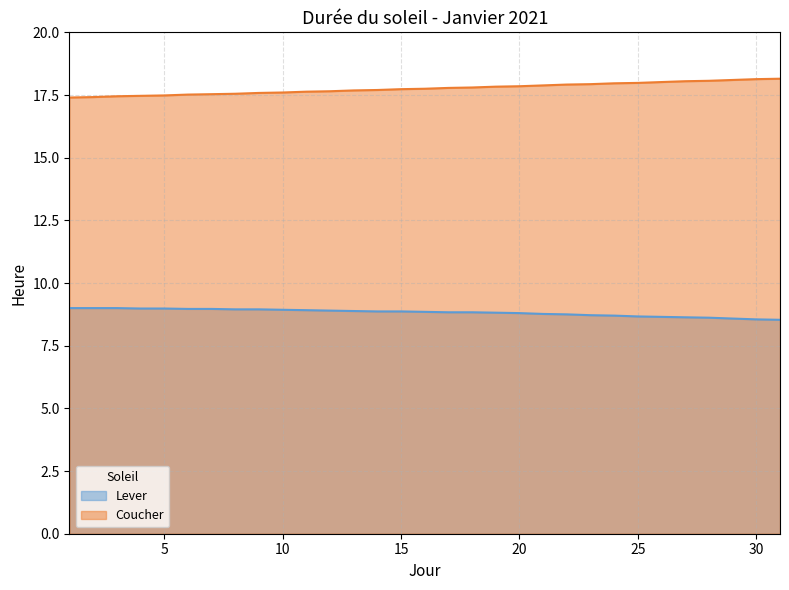

Which series has the widest spread of values?

Coucher